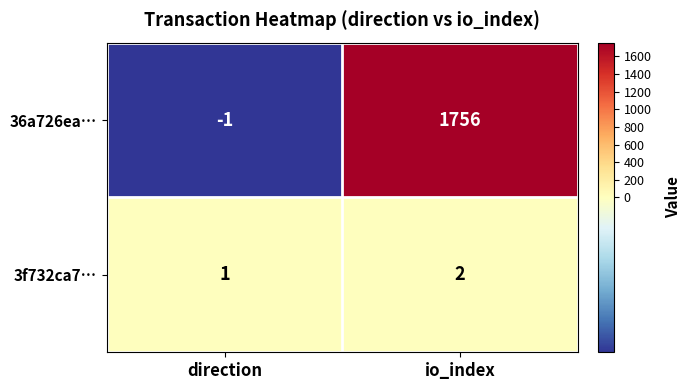

Which series has the largest total across all categories?

36a726ea…